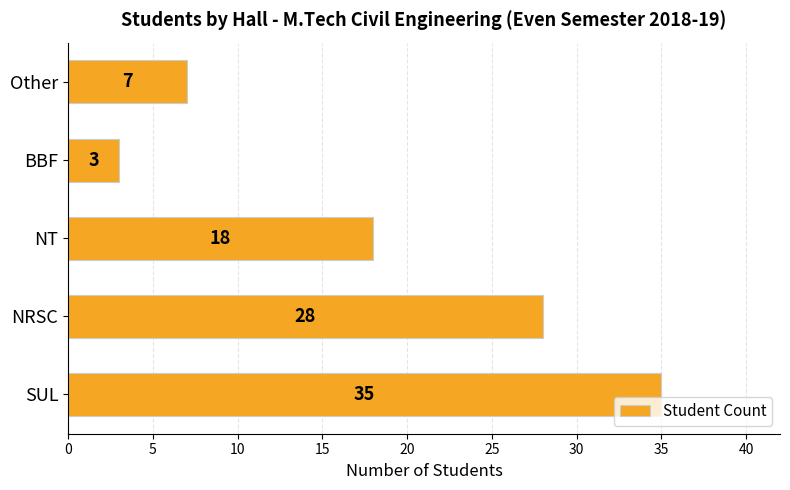

True or false: the data shows 35 at SUL.

True